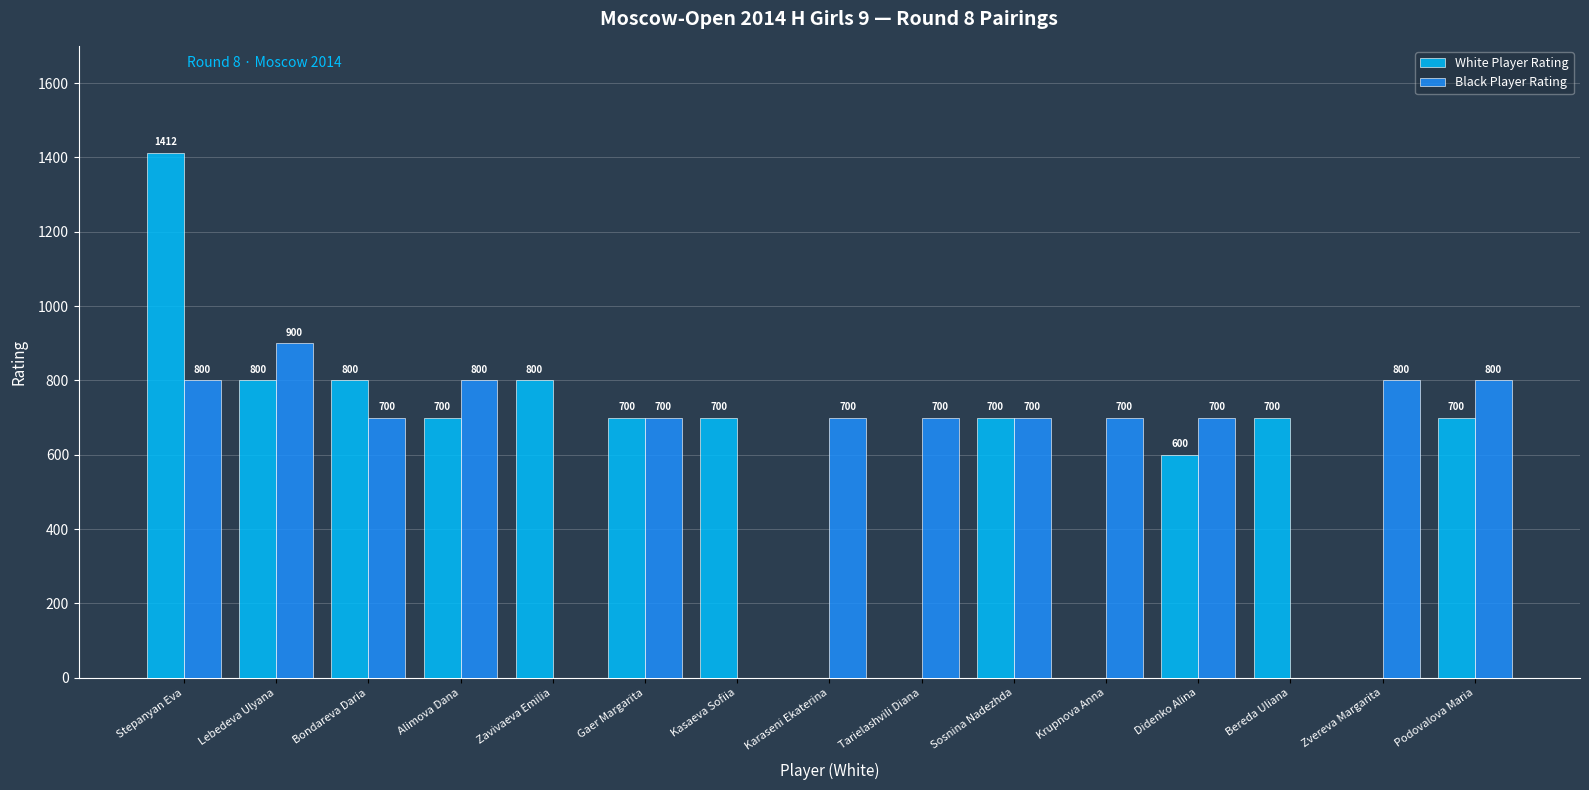

Are the bars horizontal?

No